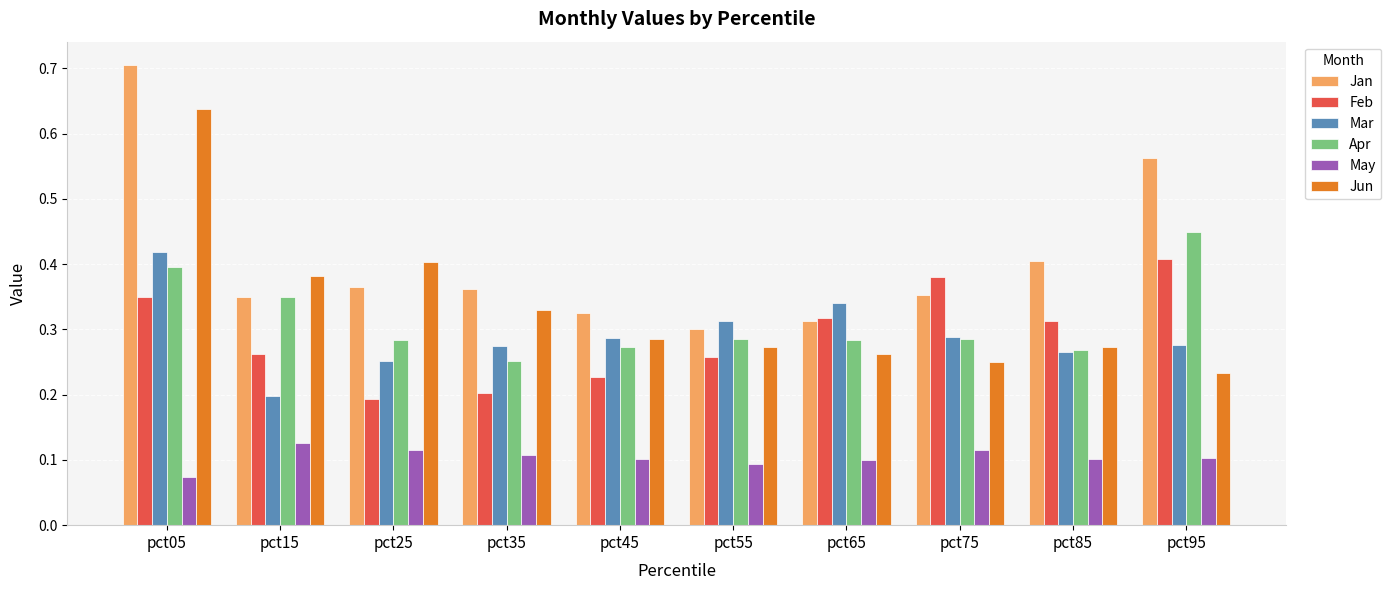

At how many categories does at least one series exceed 0?

10